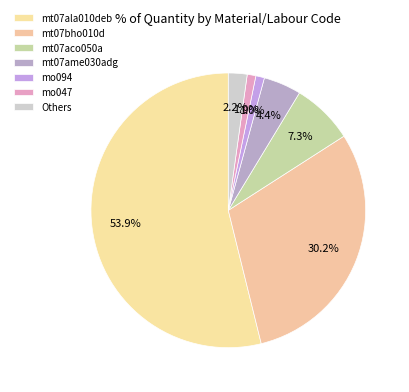

How many slices are in this pie chart?

7